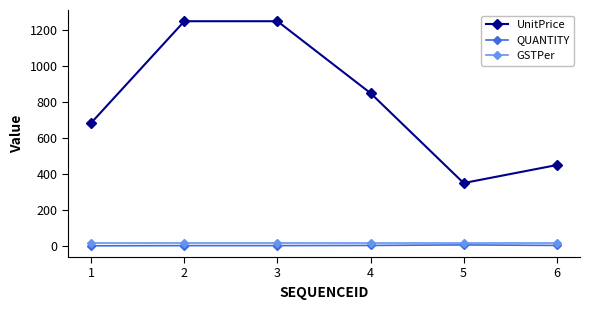

The value of GSTPer at 5 is 18. True or false?

True